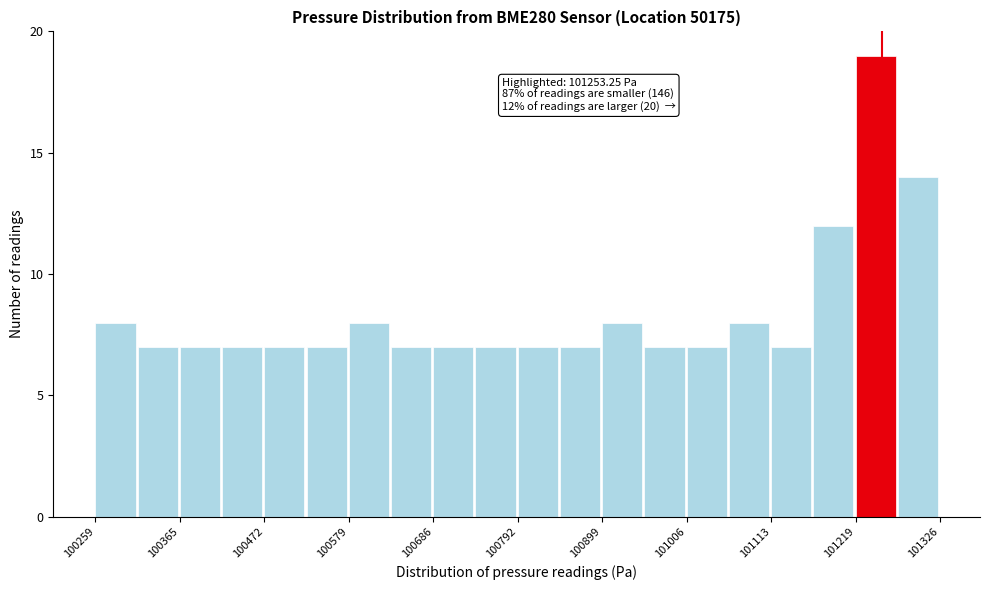

Around what value on the x-axis is the tallest bar? Give the approximate position of its centre, as read against the axis.

101240